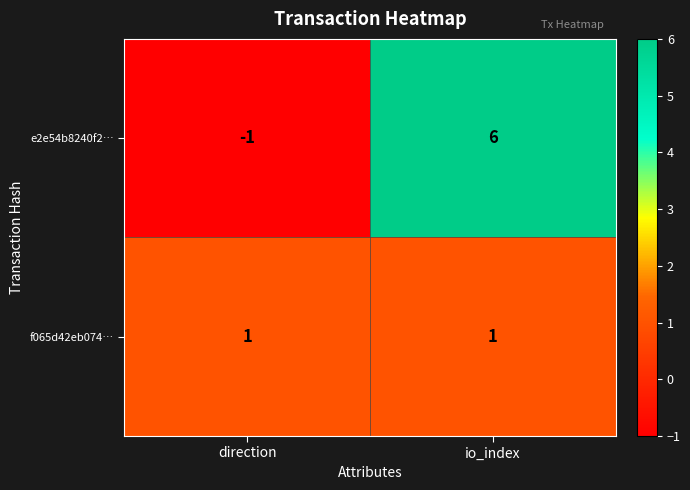

Which series has the largest range (max minus min)?

e2e54b8240f2…